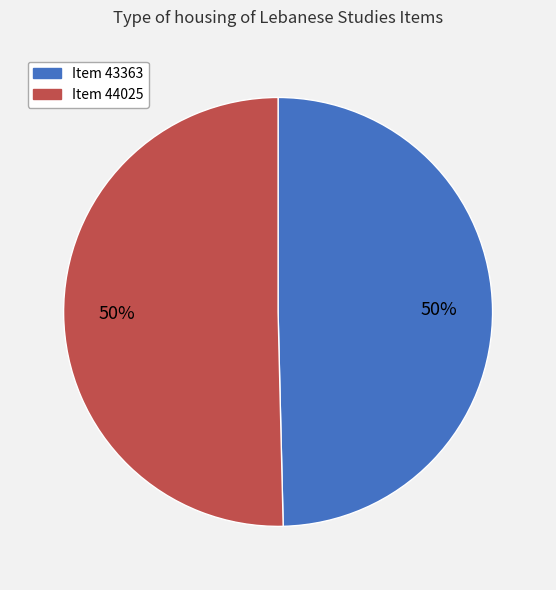

Is it true that Item 44025 is 50% of the pie?

True